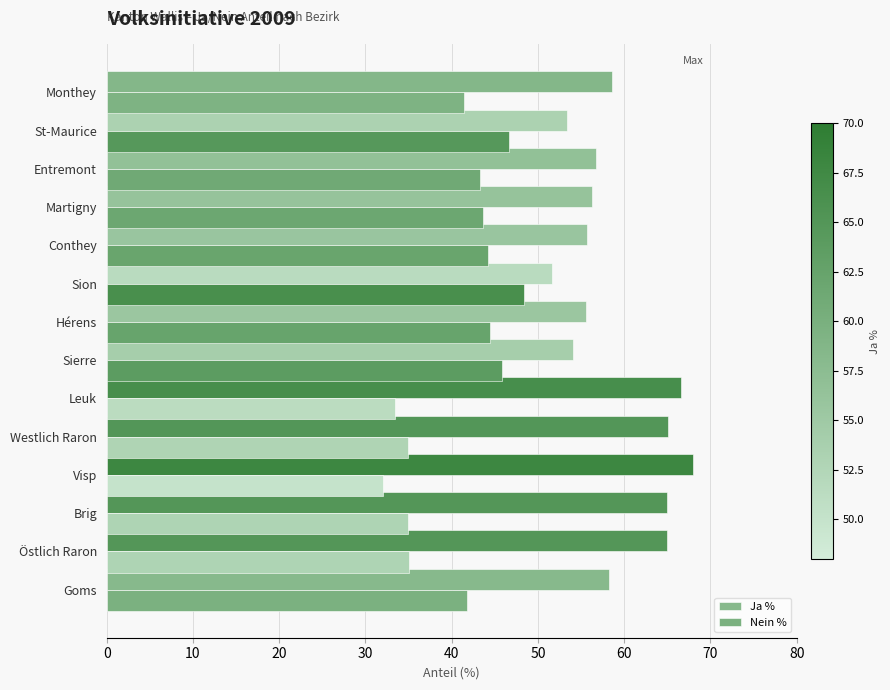

What are all the series names shown in the legend?

Ja %, Nein %